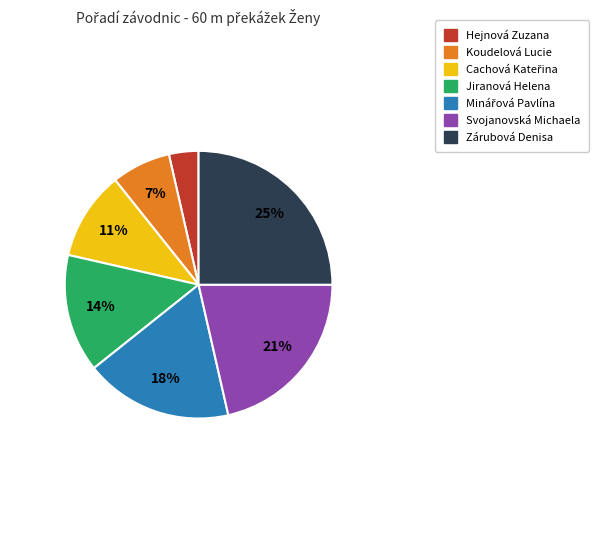

To the nearest percent, what is the average slice percentage?

14%